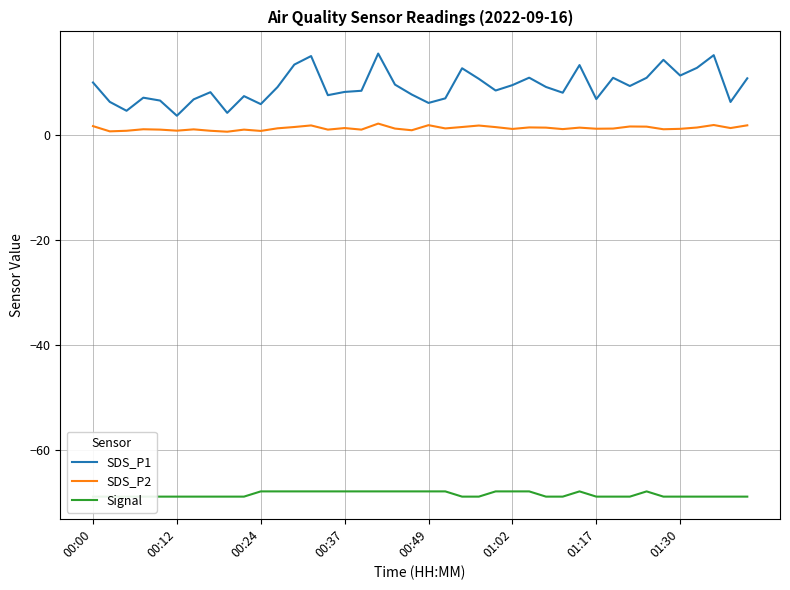

At 28, list the series in order from largest to smallest.

SDS_P1, SDS_P2, Signal